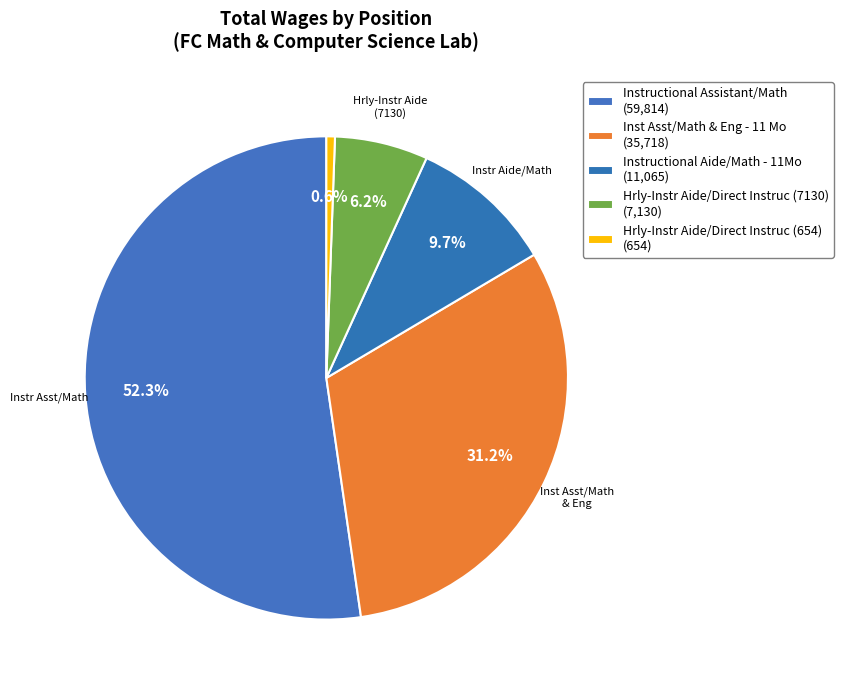

What is the change in value from Instructional Assistant/Math to Instructional Aide/Math - 11Mo?

-48749